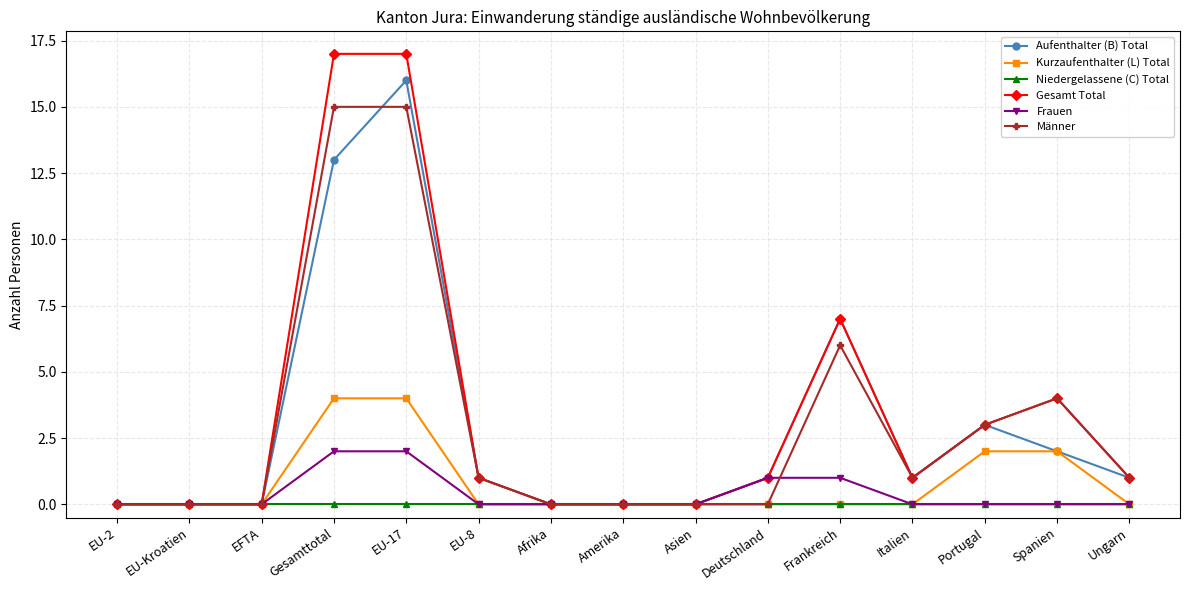

What are all the series names shown in the legend?

Aufenthalter (B) Total, Kurzaufenthalter (L) Total, Niedergelassene (C) Total, Gesamt Total, Frauen, Männer